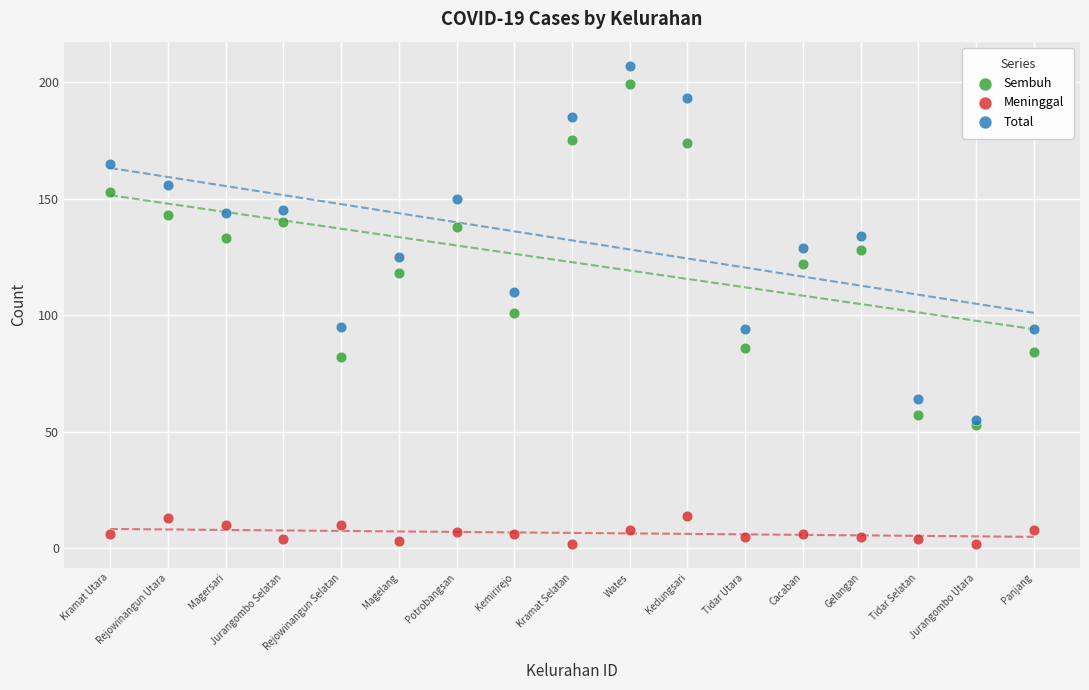

What are all the series names shown in the legend?

Sembuh, Meninggal, Total